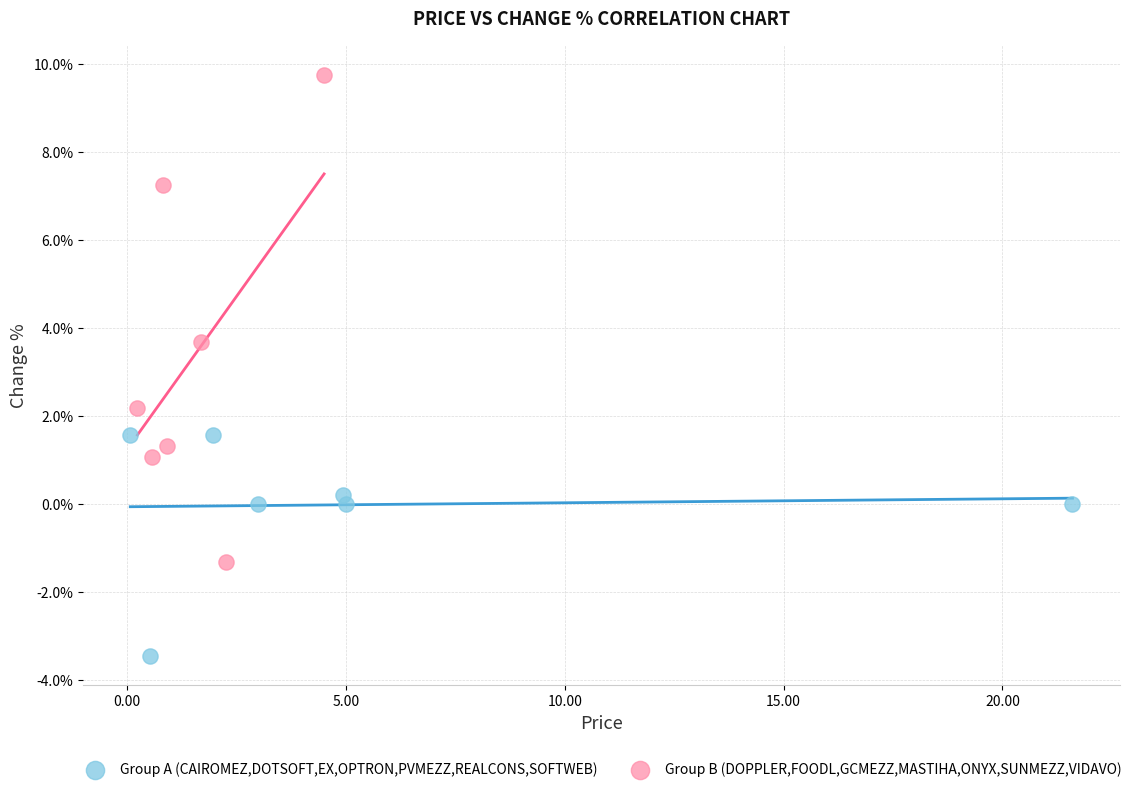

Which series has the largest Y range (max minus min)?

Group B (DOPPLER,FOODL,GCMEZZ,MASTIHA,ONYX,SUNMEZZ,VIDAVO)